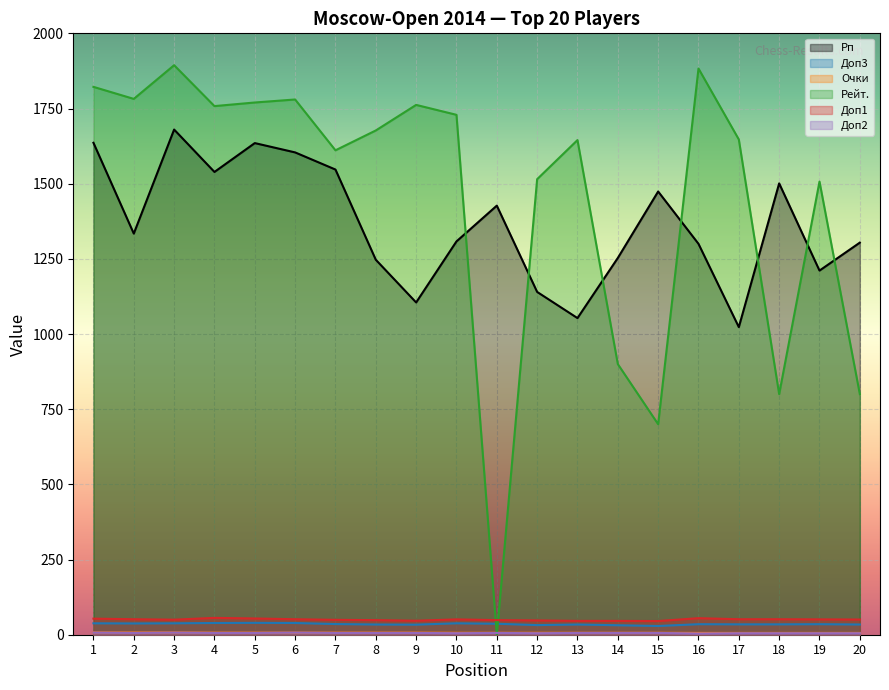

Reading left to right, what are all the values shown in this chart?

Рп: 1636.0	1334.0	1680.0	1539.0	1635.0	1604.0	1547.0	1247.0	1105.0	1308.0	1427.0	1140.0	1053.0	1253.0	1474.0	1300.0	1023.0	1501.0	1211.0	1304.0
Доп3: 38.0	37.5	38.0	39.0	39.5	39.0	35.5	34.0	33.5	38.0	36.5	32.0	34.0	31.5	29.0	35.0	34.5	34.5	35.0	34.0
Очки: 7.5	7.5	7.5	7.0	7.0	7.0	7.0	7.0	7.0	6.5	6.5	6.5	6.5	6.5	6.5	6.0	6.0	6.0	6.0	6.0
Рейт.: 1822.0	1782.0	1894.0	1758.0	1770.0	1780.0	1611.0	1677.0	1762.0	1729.0	0.0	1515.0	1645.0	900.0	700.0	1883.0	1647.0	800.0	1507.0	800.0
Доп1: 53.5	51.5	50.0	56.0	54.0	51.5	49.5	48.5	46.5	51.0	48.5	47.5	46.0	46.0	45.5	55.0	51.5	51.5	51.0	50.5
Доп2: 7.0	6.0	7.0	6.0	6.0	7.0	6.0	6.0	6.0	5.0	6.0	5.0	6.0	6.0	6.0	4.0	5.0	5.0	5.0	5.0